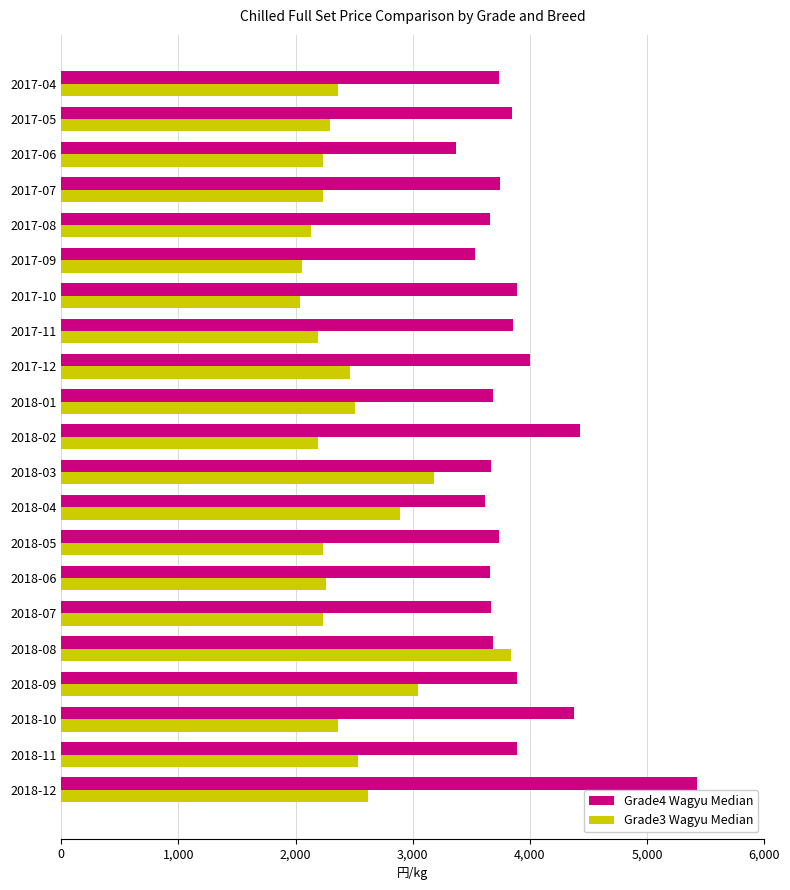

List the series in order of their peak value, highest first.

Grade4 Wagyu Median, Grade3 Wagyu Median